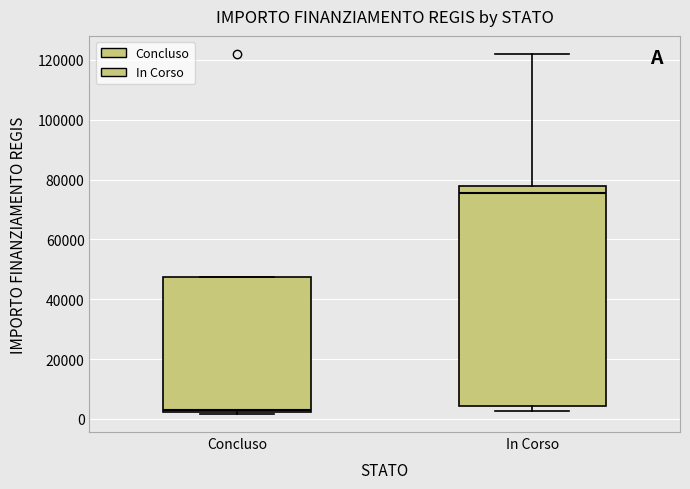

Where does the median line of the box for In Corso sit on the y-axis? The values are not printed on the chart, so give them approximately, as read against the axis.

76000